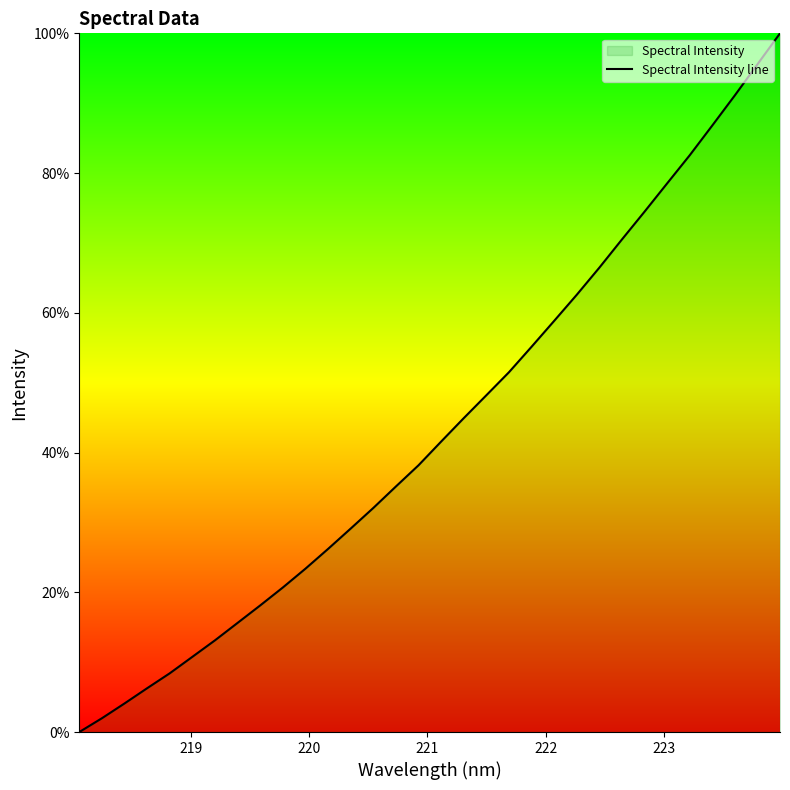

Reading left to right, extract all data points from this chart.

0.0	2.0	4.1	6.3	8.4	10.8	13.1	15.6	18.1	20.7	23.4	26.2	29.1	32.1	35.2	38.2	41.6	44.9	48.2	51.5	55.1	58.8	62.6	66.5	70.5	74.5	78.5	82.5	86.8	91.1	95.6	100.0